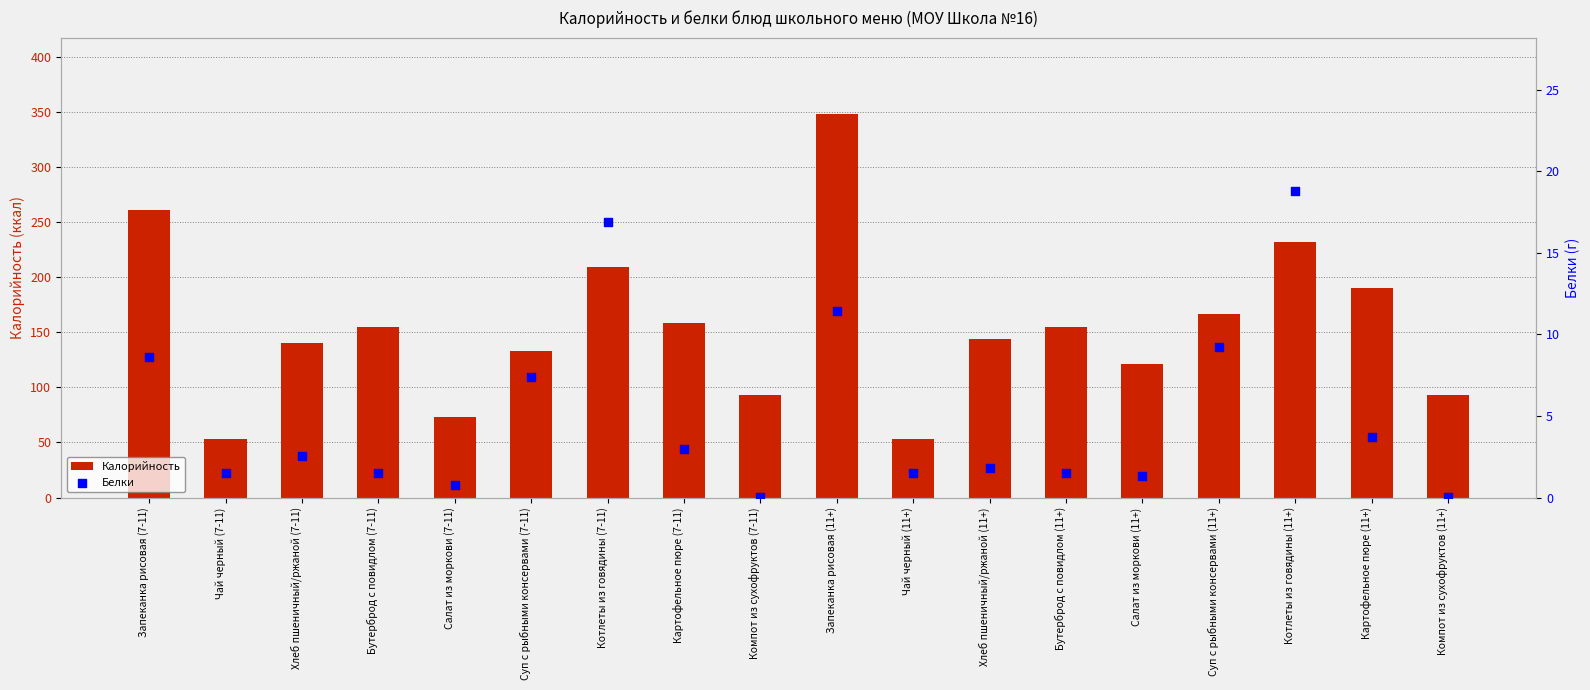

At which category is the sum across all series the highest?

Запеканка рисовая (11+)